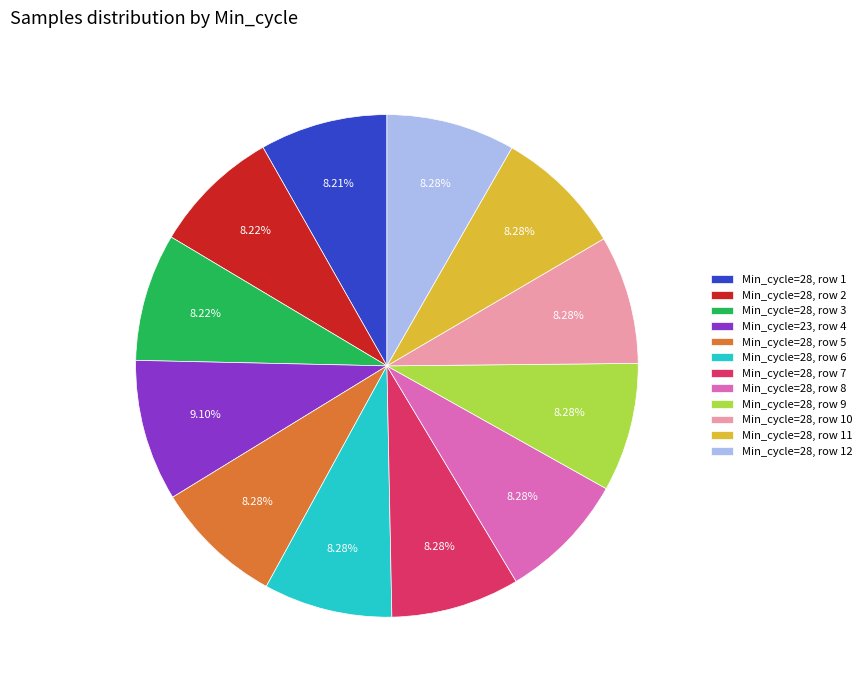

Is Min_cycle=28, row 2 the majority of the pie?

No